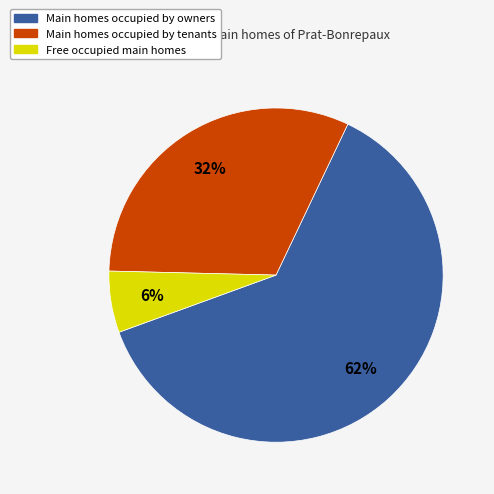

To the nearest percent, what is the average slice percentage?

33%